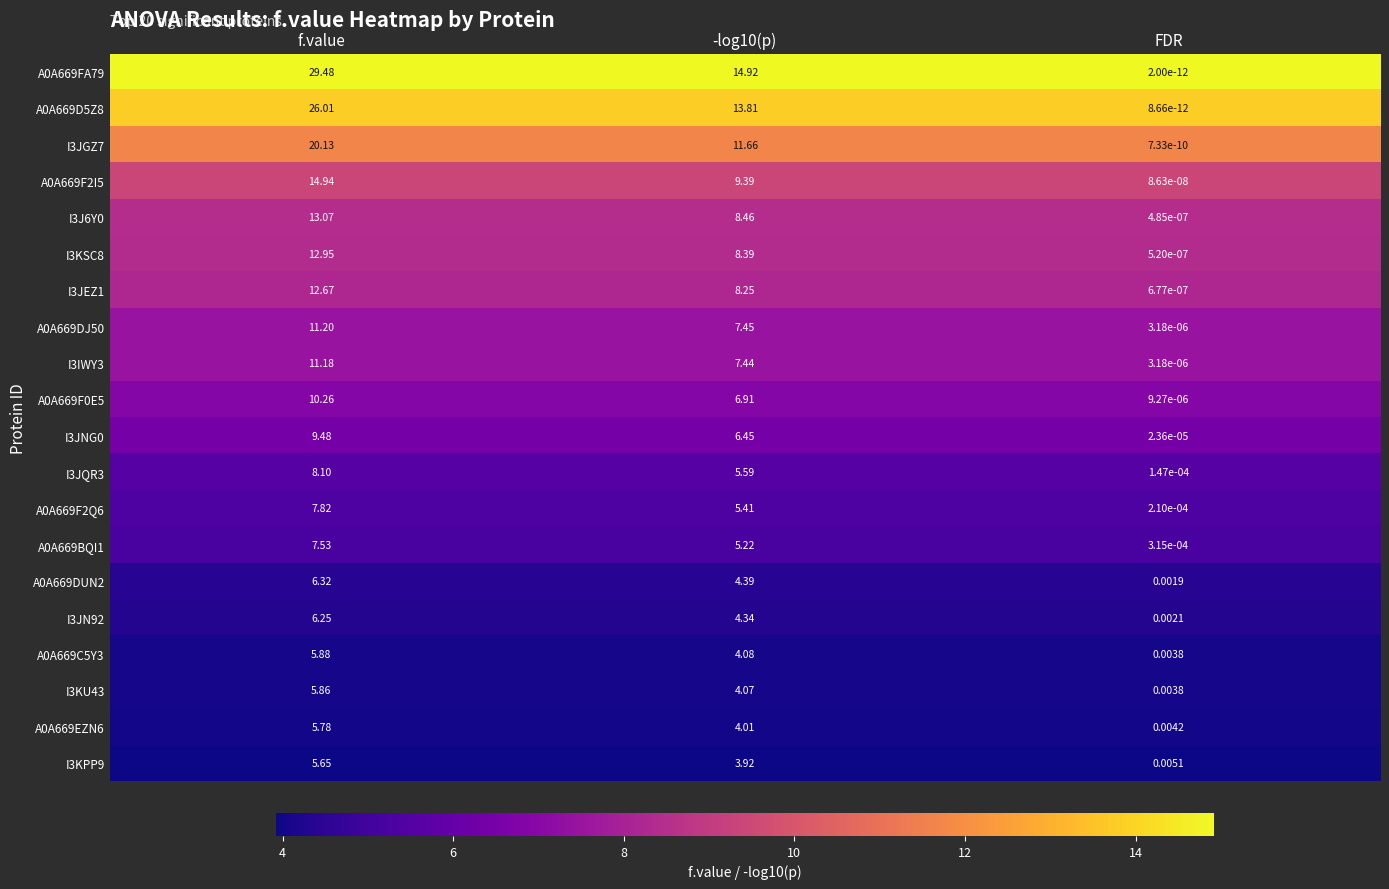

Where does the I3JNG0 series first go above 6?

f.value